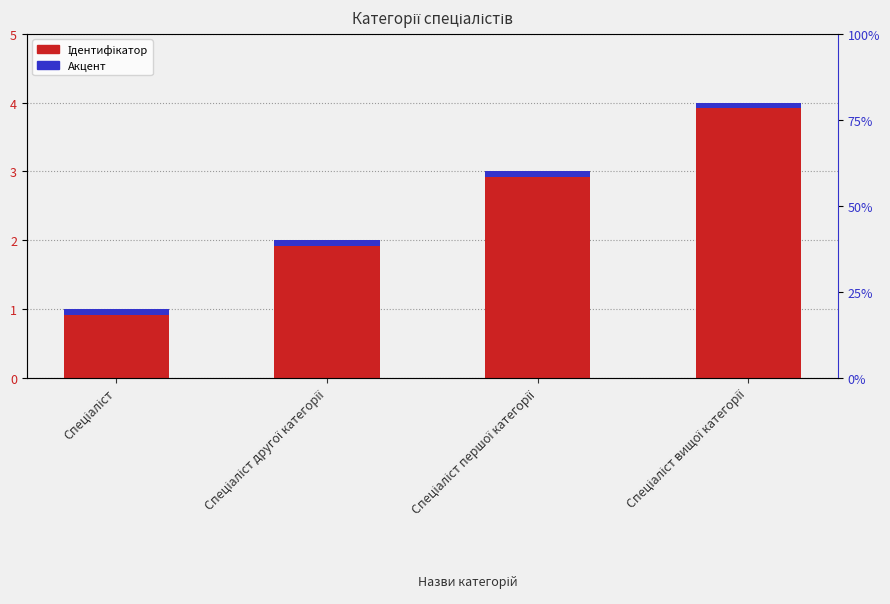

Count the values in the range 2 to 4.

3